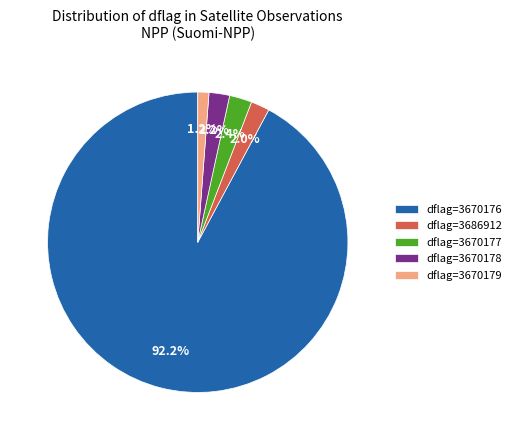

What percentage is NOT represented by dflag=3670176?

7.8%